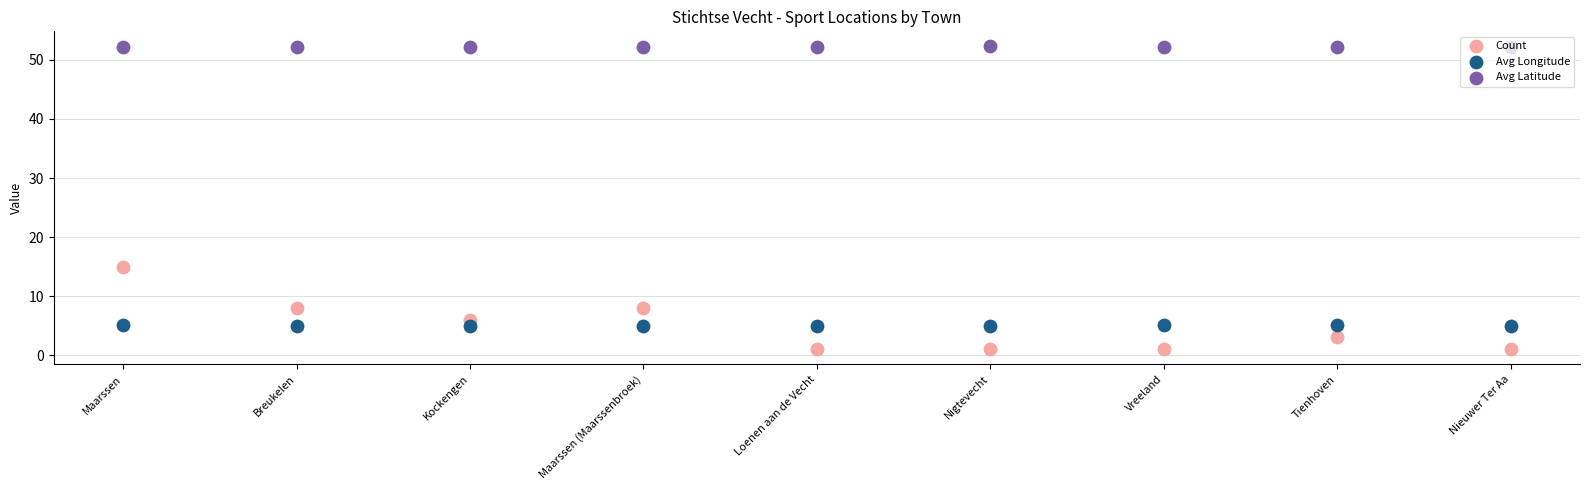

Which series has the largest Y range (max minus min)?

Count